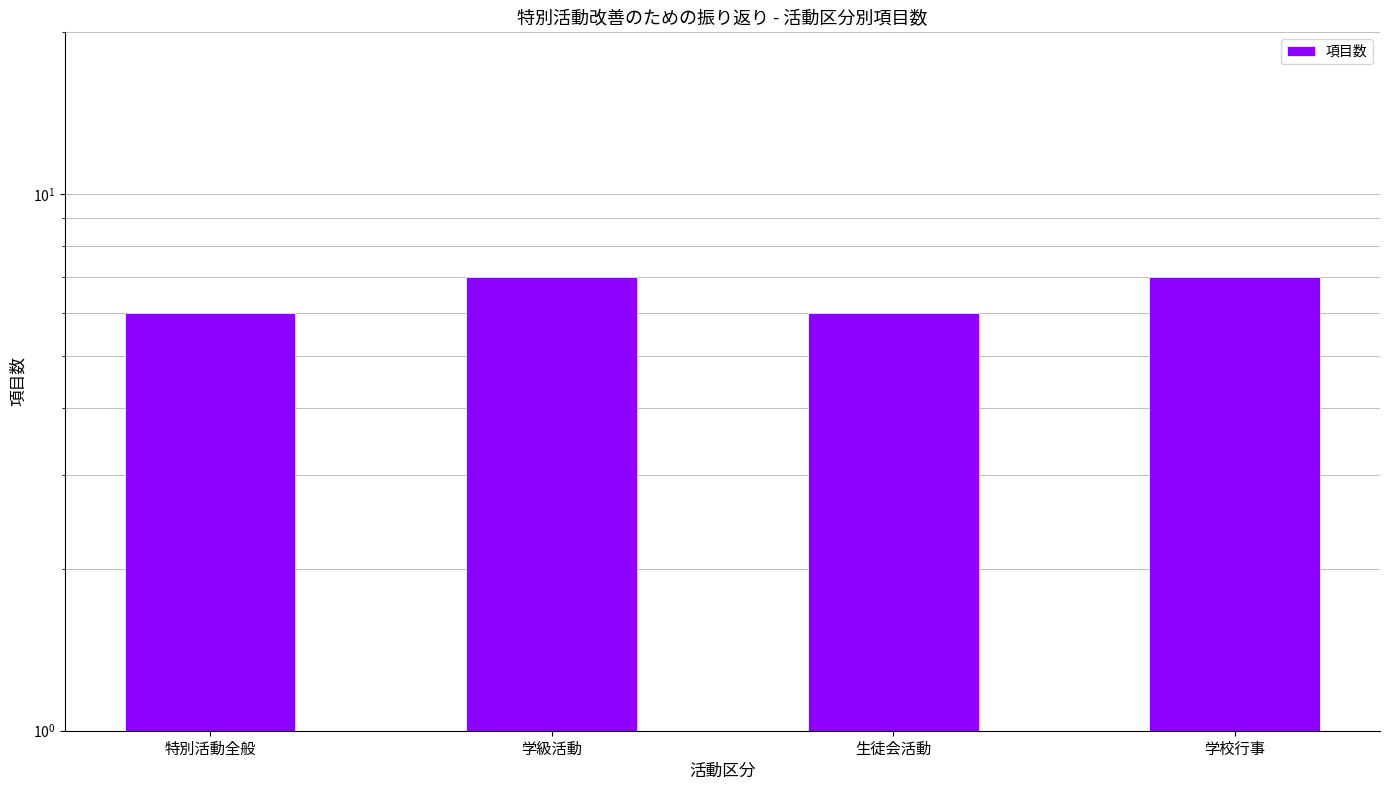

Reading left to right, transcribe all the data shown in this chart.

特別活動全般=6	学級活動=7	生徒会活動=6	学校行事=7